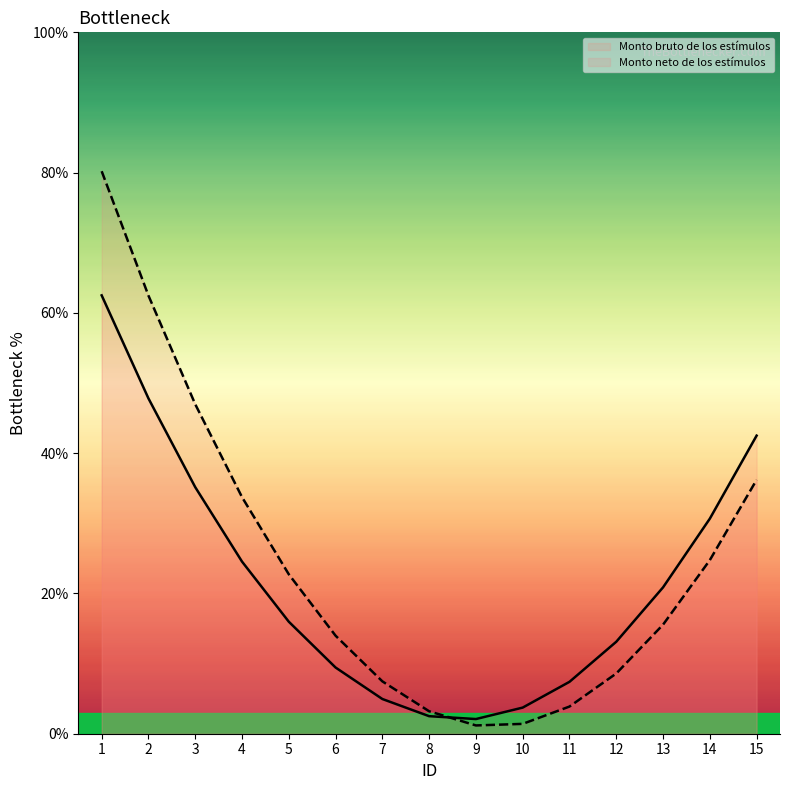

Rank the series at 4 from highest to lowest value.

Monto neto de los estímulos, Monto bruto de los estímulos